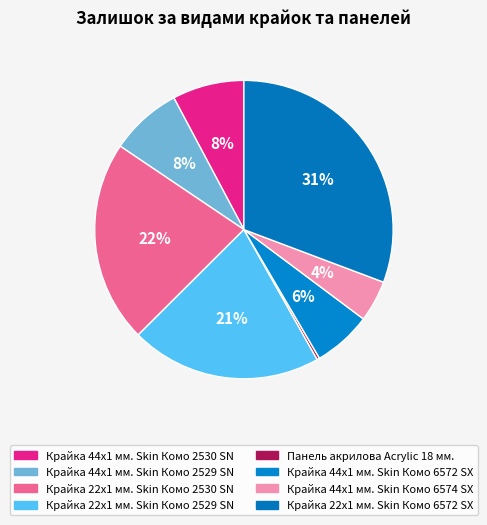

To the nearest percent, what is the difference between the Панель акрилова Acrylic 18 мм. and Крайка 44x1 мм. Skin Комо 6574 SX slice percentages?

4%